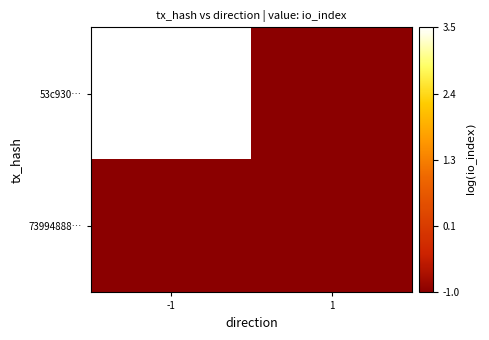

List the series in order of their peak value, lowest first.

73994888…, 53c930…